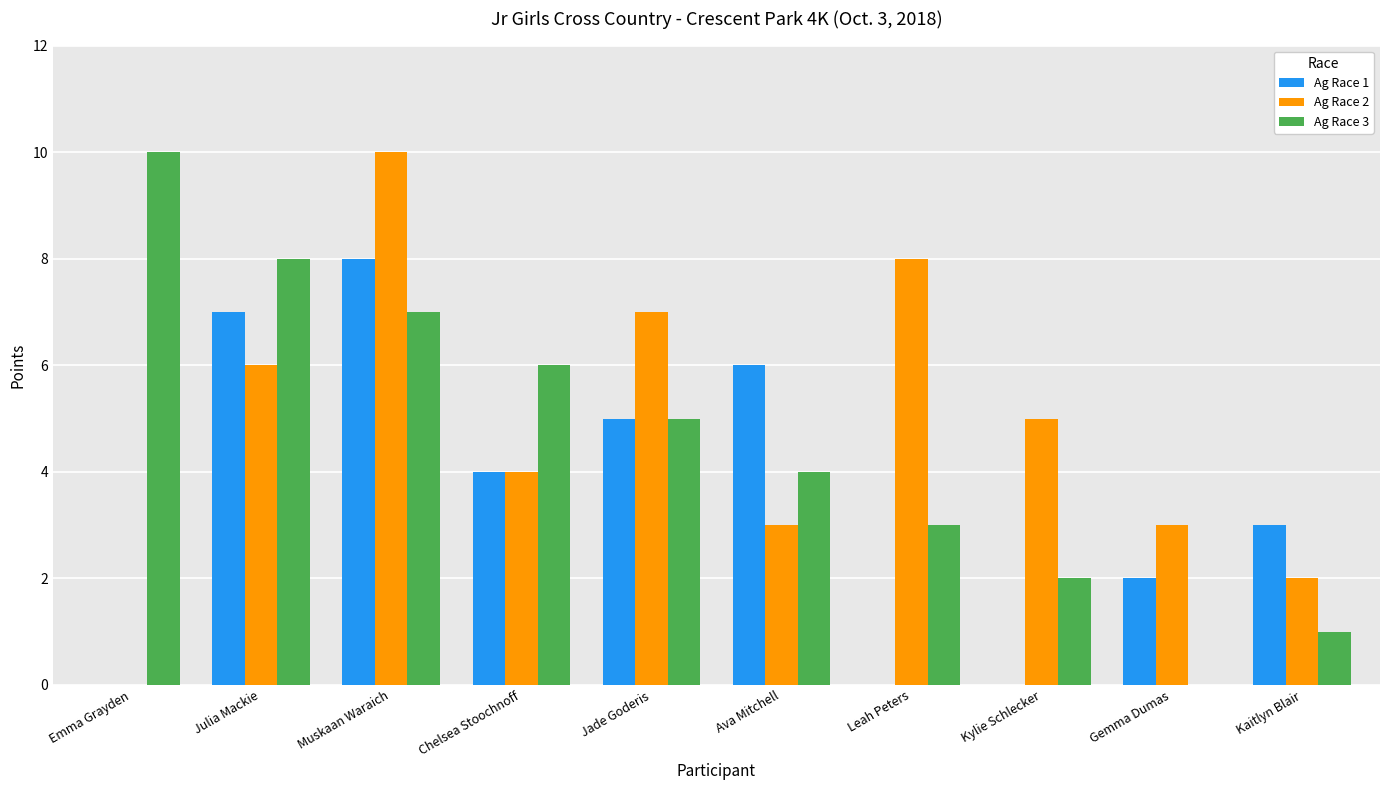

At which category is the sum across all series the highest?

Muskaan Waraich